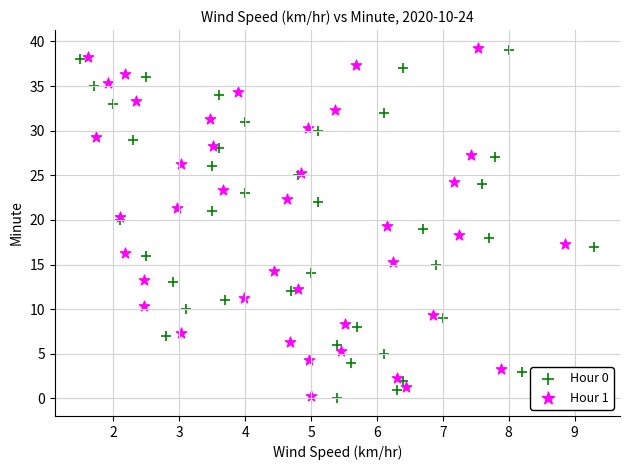

What are all the series names shown in the legend?

Hour 0, Hour 1